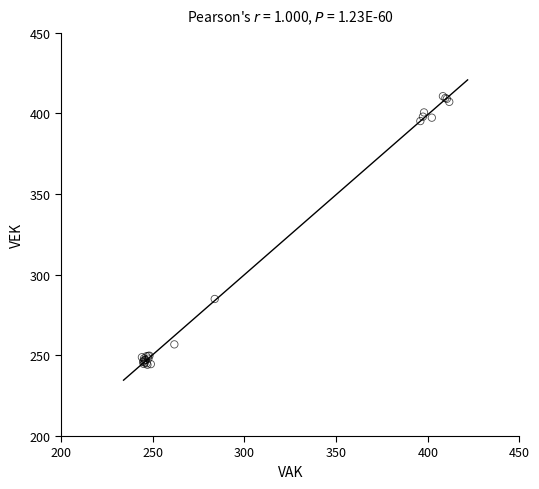

What Y value in the scatter plot is closest to 327?

285.0